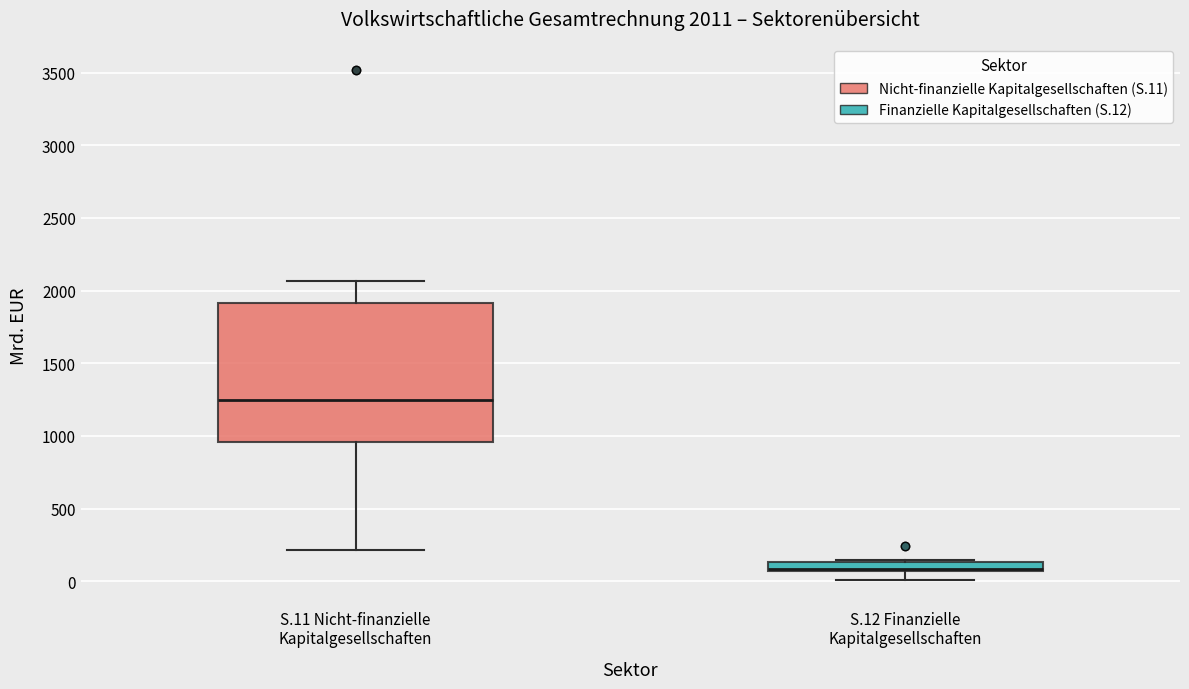

Which box has the lowest median line?

S.12 Finanzielle Kapitalgesellschaften